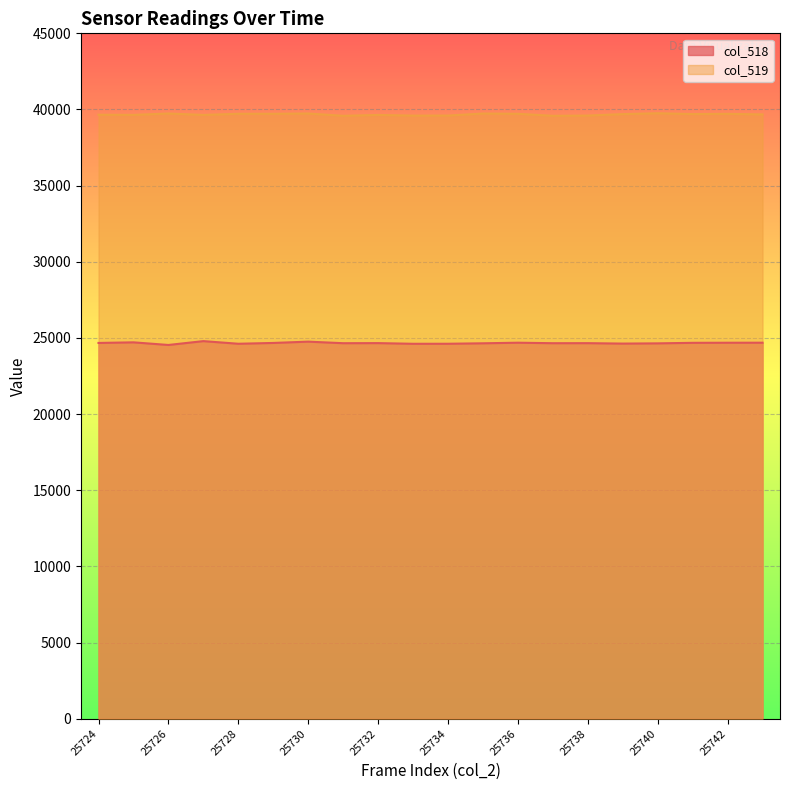

At 25740, list the series in order from smallest to largest.

col_518, col_519